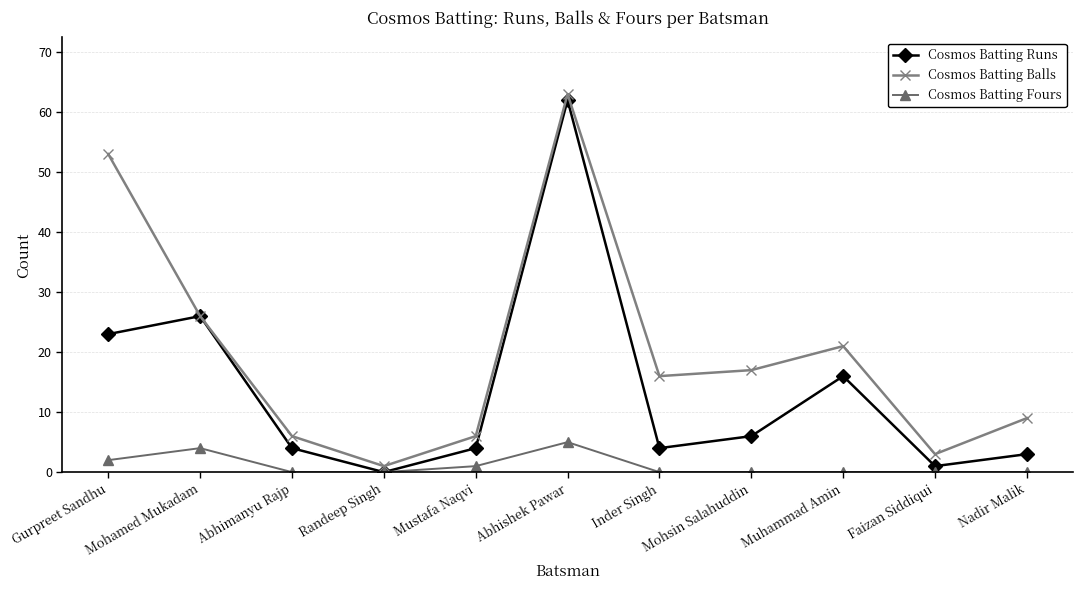

Is the value of Cosmos Batting Balls at Abhishek Pawar greater than the value of Cosmos Batting Fours at Nadir Malik?

Yes